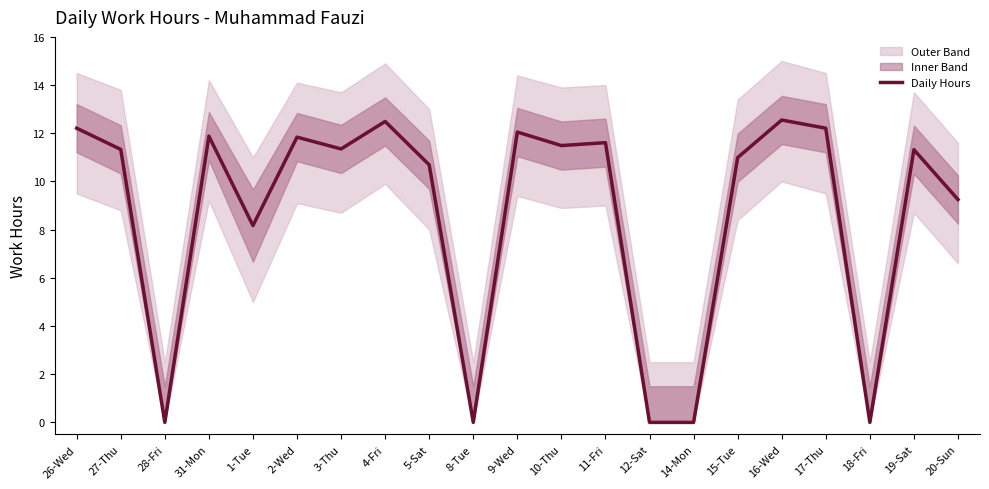

How many points are lower than both their immediate neighbors (excluding endpoints)?

6